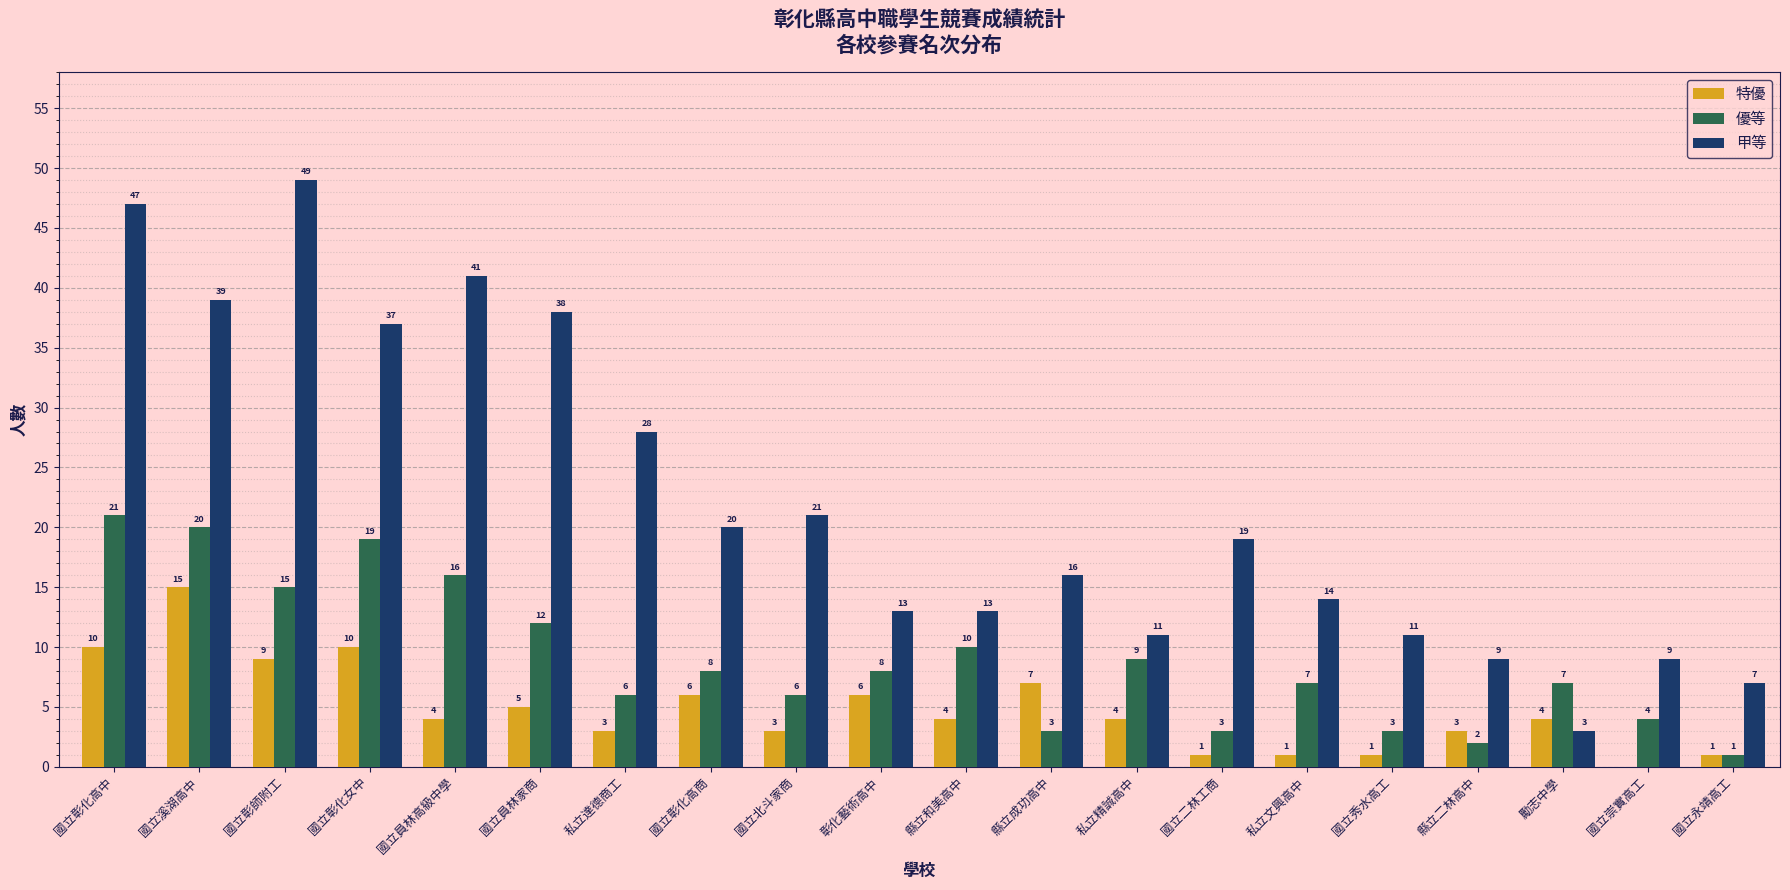

Where is 特優 nearest to the value 7?

縣立成功高中